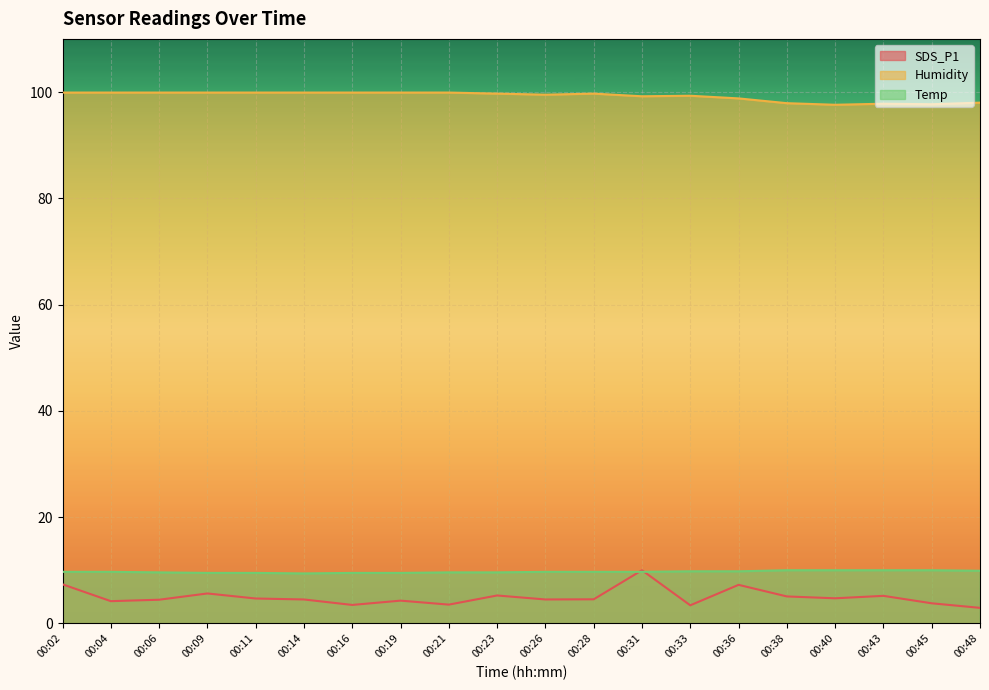

What is the sum of all Temp values?

194.2